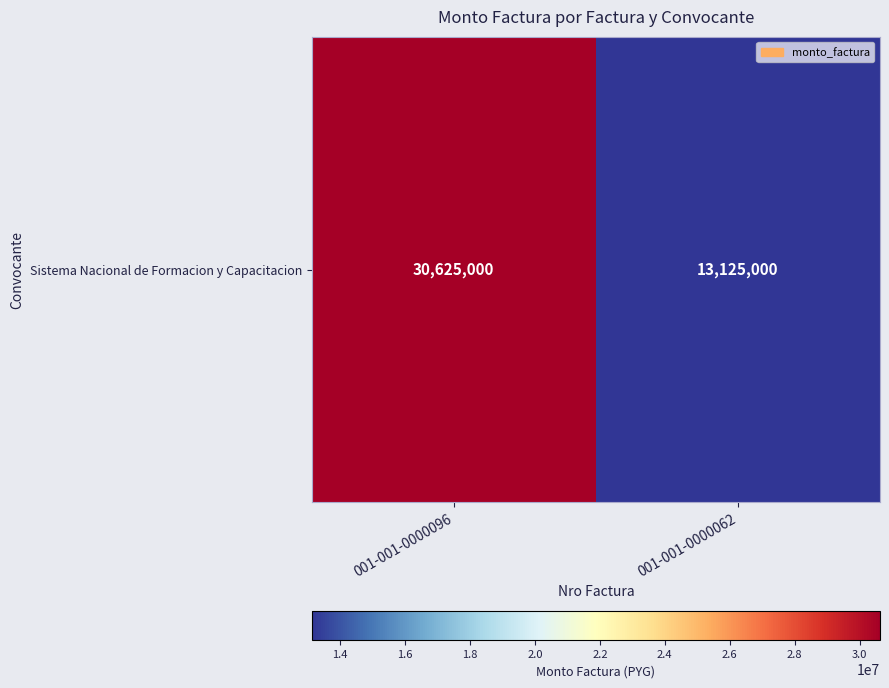

List the labels in order of value, smallest first.

001-001-0000062, 001-001-0000096